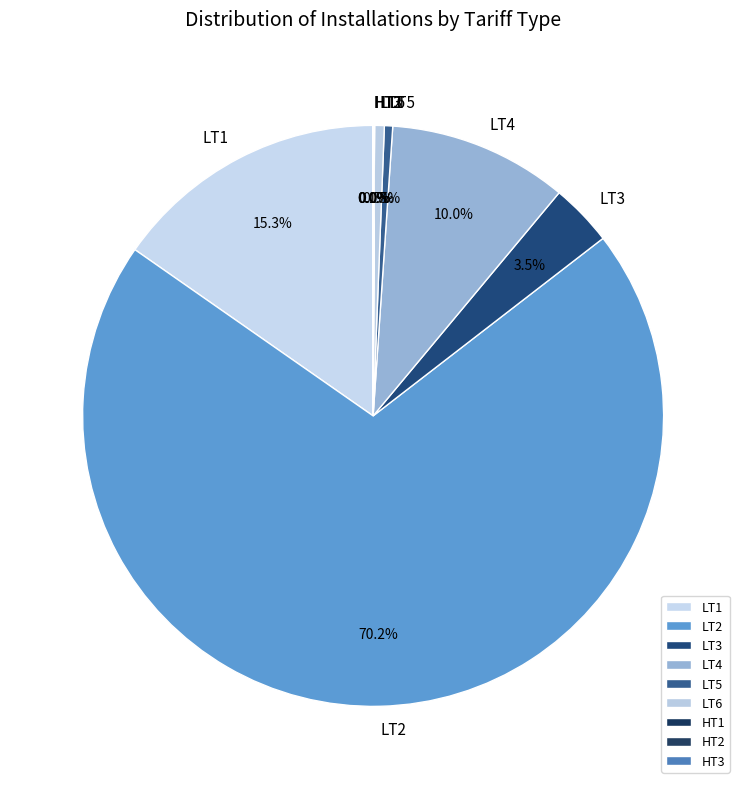

Which category has the biggest portion of the pie?

LT2